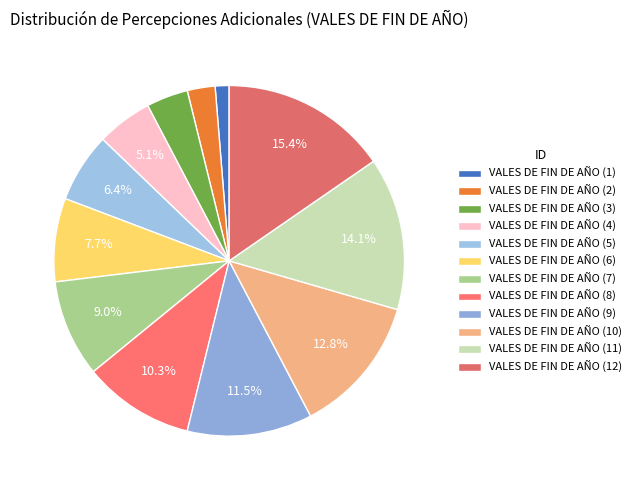

What is the change in value from VALES DE FIN DE AÑO (1) to VALES DE FIN DE AÑO (12)?

+11